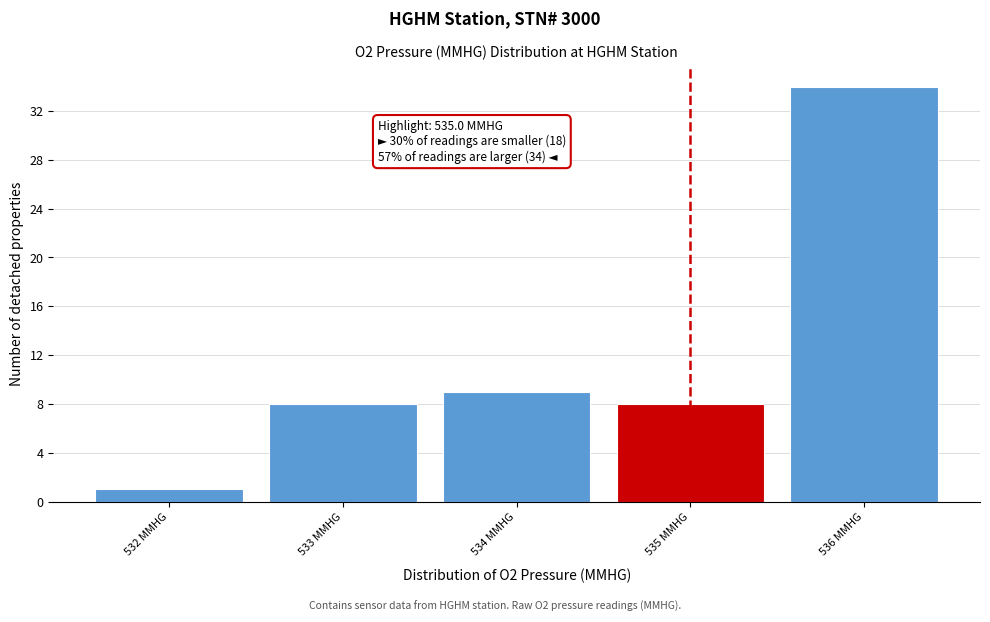

Which range on the x-axis has the tallest bar?

535.5 to 536.5